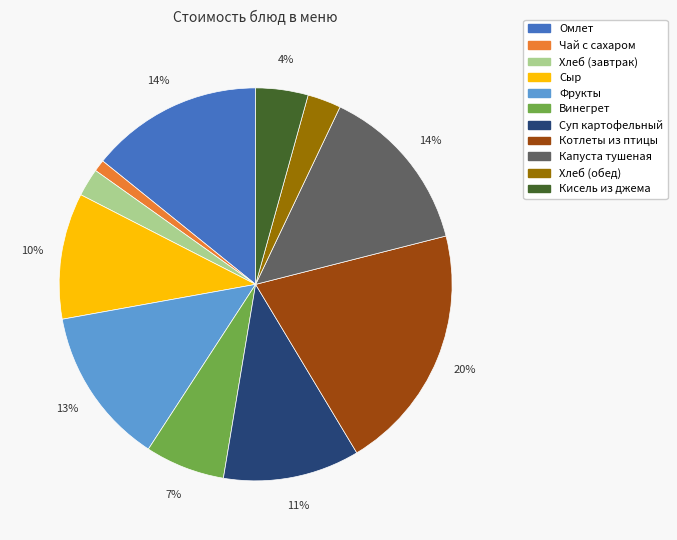

True or false: Кисель из джема accounts for 15% of the total.

False